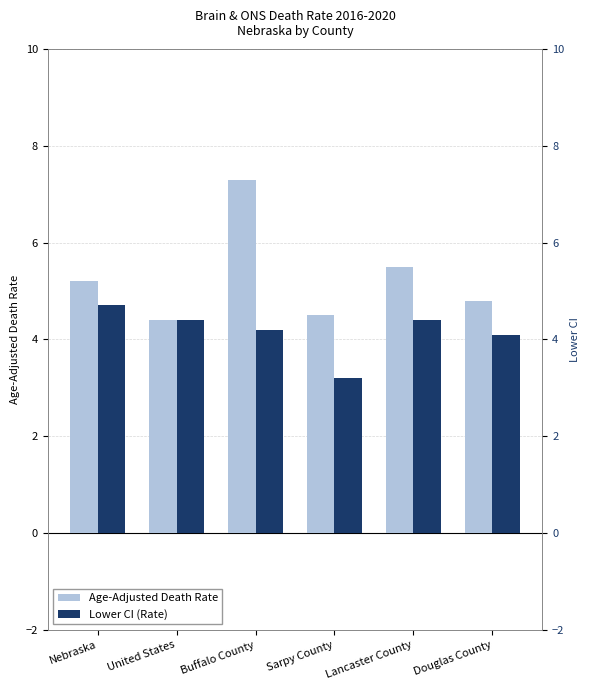

What are all the series names shown in the legend?

Age-Adjusted Death Rate, Lower CI (Rate)